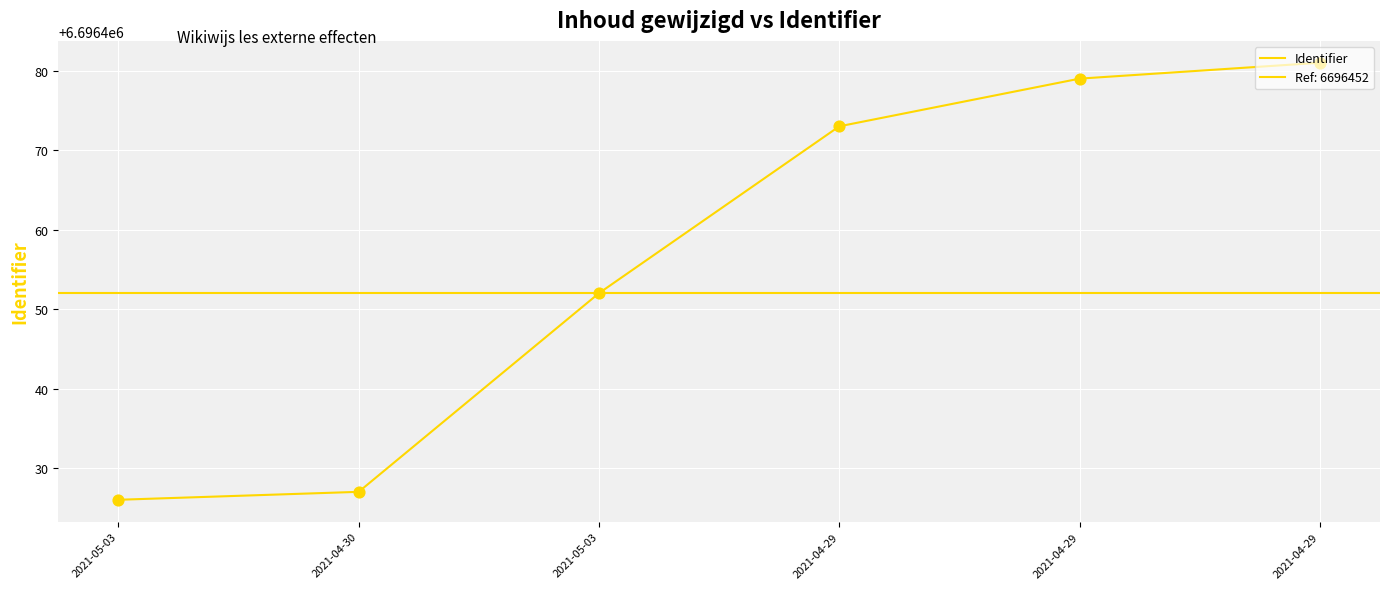

What is the change in value from 2021-05-03 to 2021-04-29?

+27